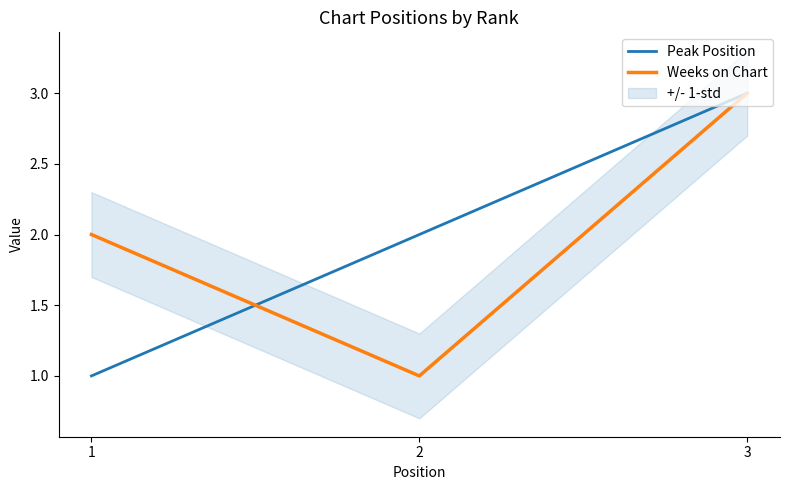

What is the sum of all Peak Position values?

6